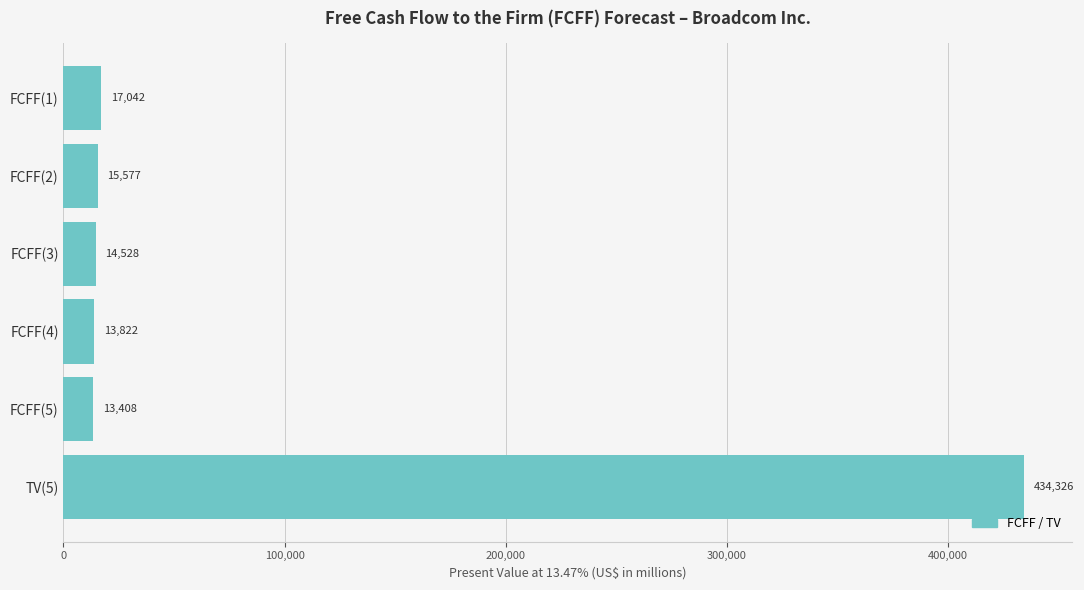

Between FCFF(4) and FCFF(5), which is larger?

FCFF(4)